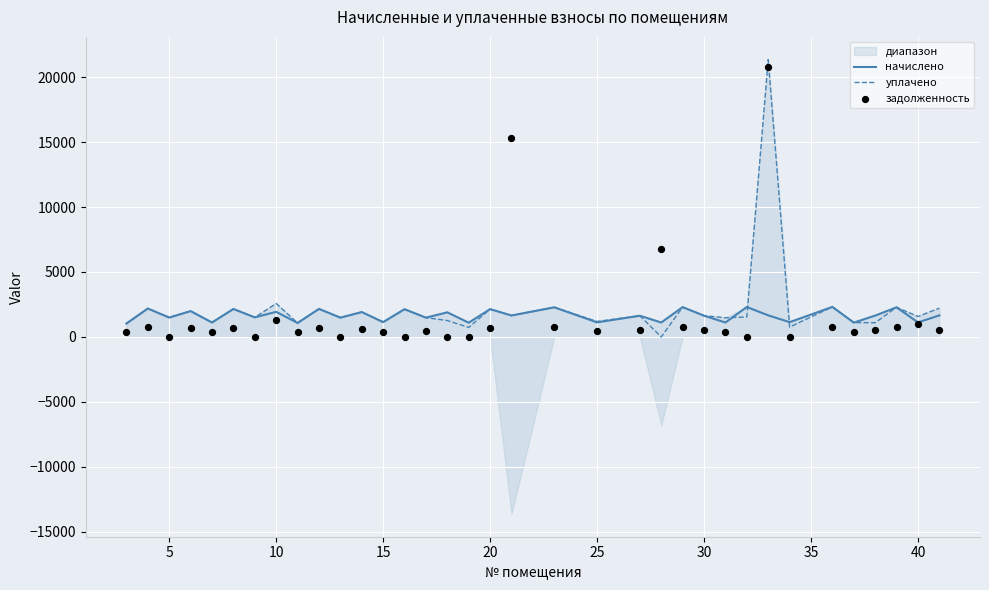

Which series contains the highest Y value?

уплачено